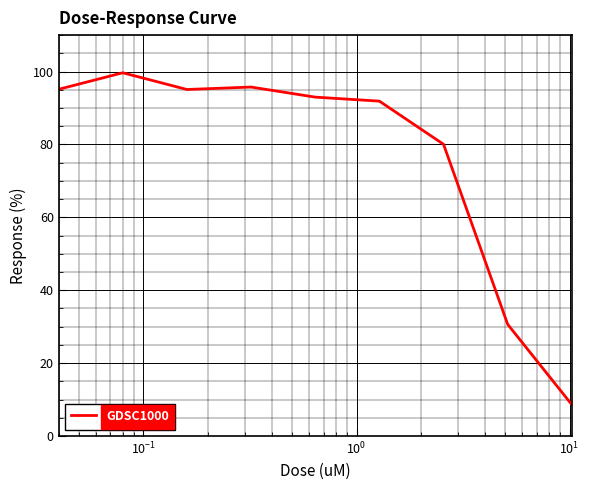

What is the maximum value shown in the chart?

99.7